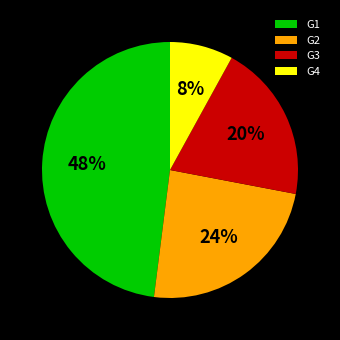

True or false: G2 accounts for 24% of the total.

True